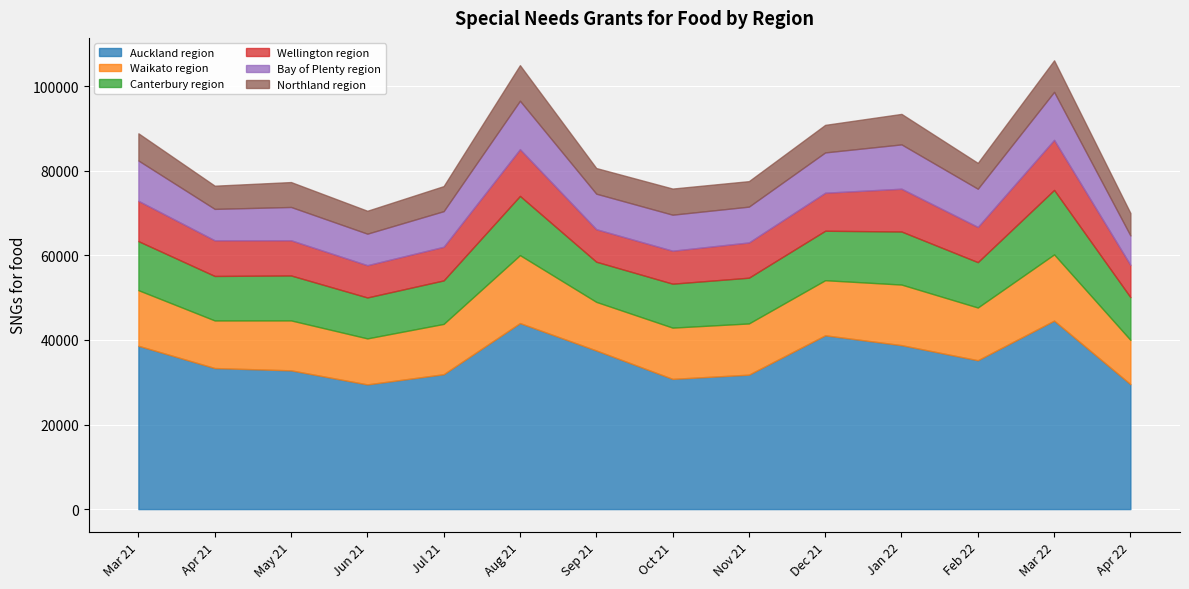

Which category has the highest value in the Auckland region series?

Mar 22